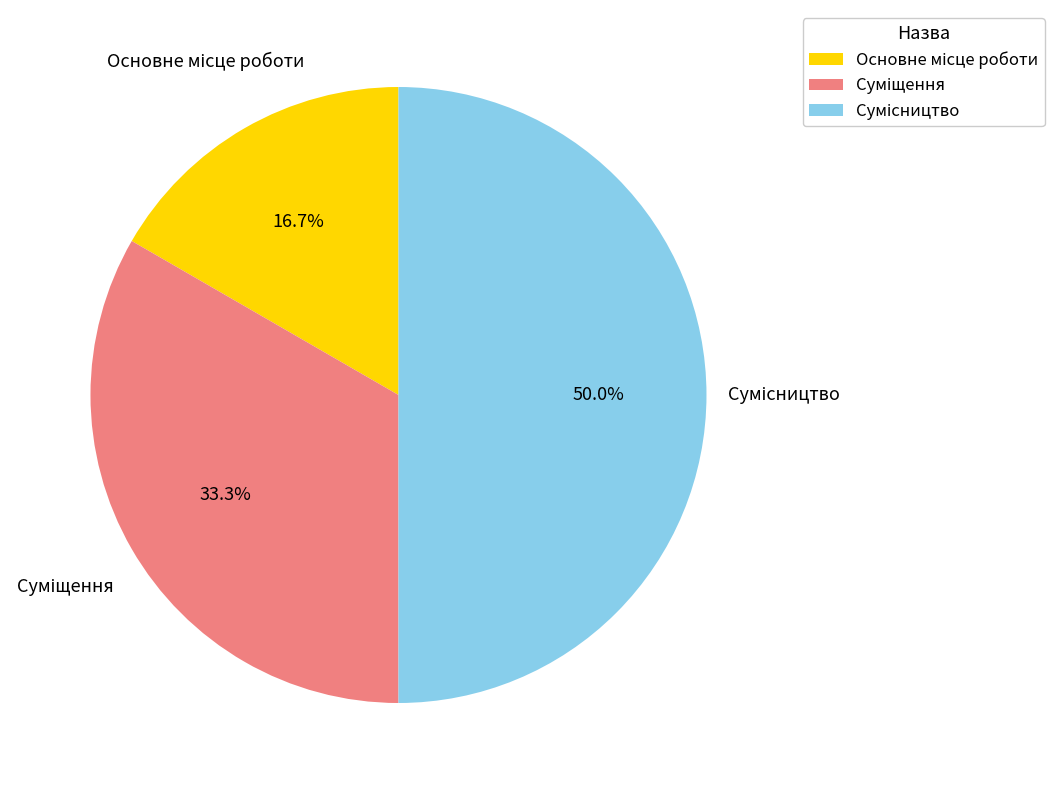

To the nearest percent, what percentage of the pie is Суміщення?

33%